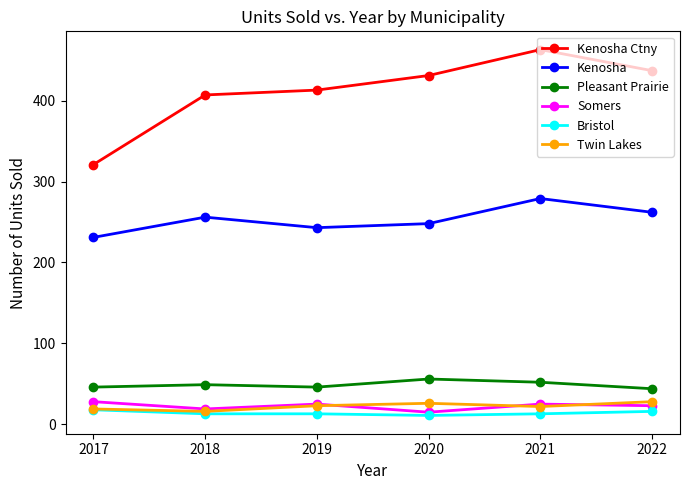

What is the difference between the second highest and second lowest values in the Bristol series?

3